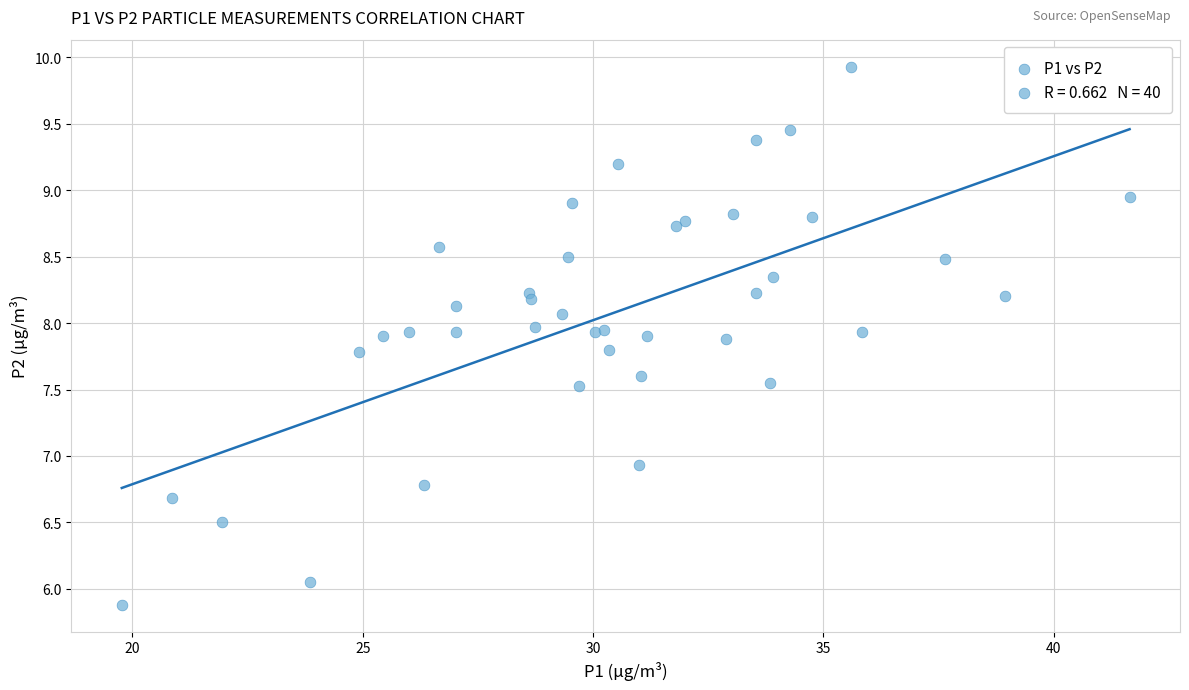

What Y value in the scatter plot is closest to 7?

6.9